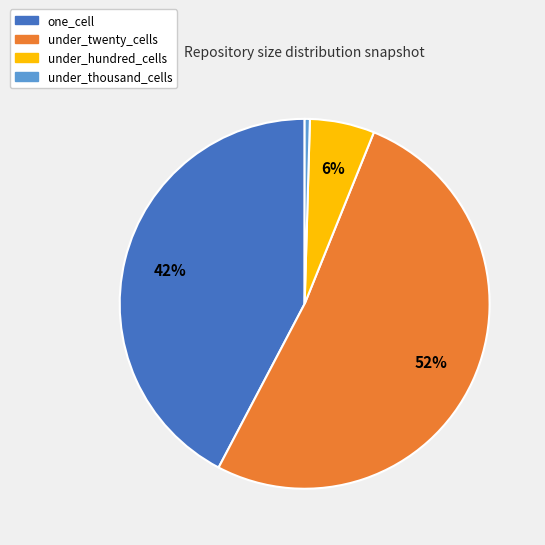

Is there a majority slice in this chart?

Yes